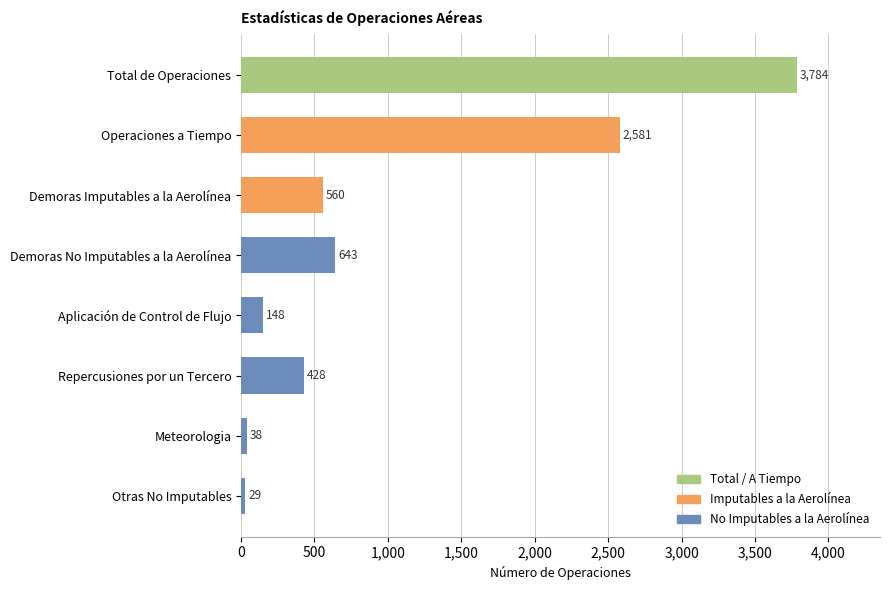

What is the label of the 4th bar from the top?

Demoras No Imputables a la Aerolínea